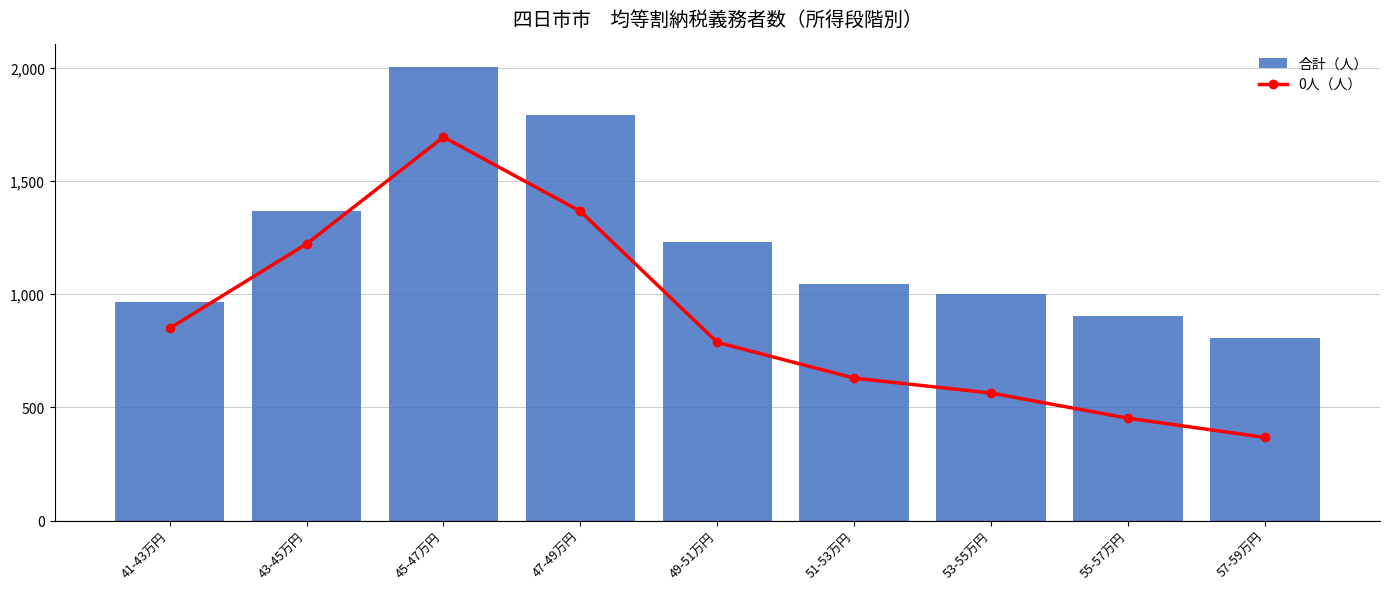

Where does the 合計（人） series first go above 1044?

43-45万円